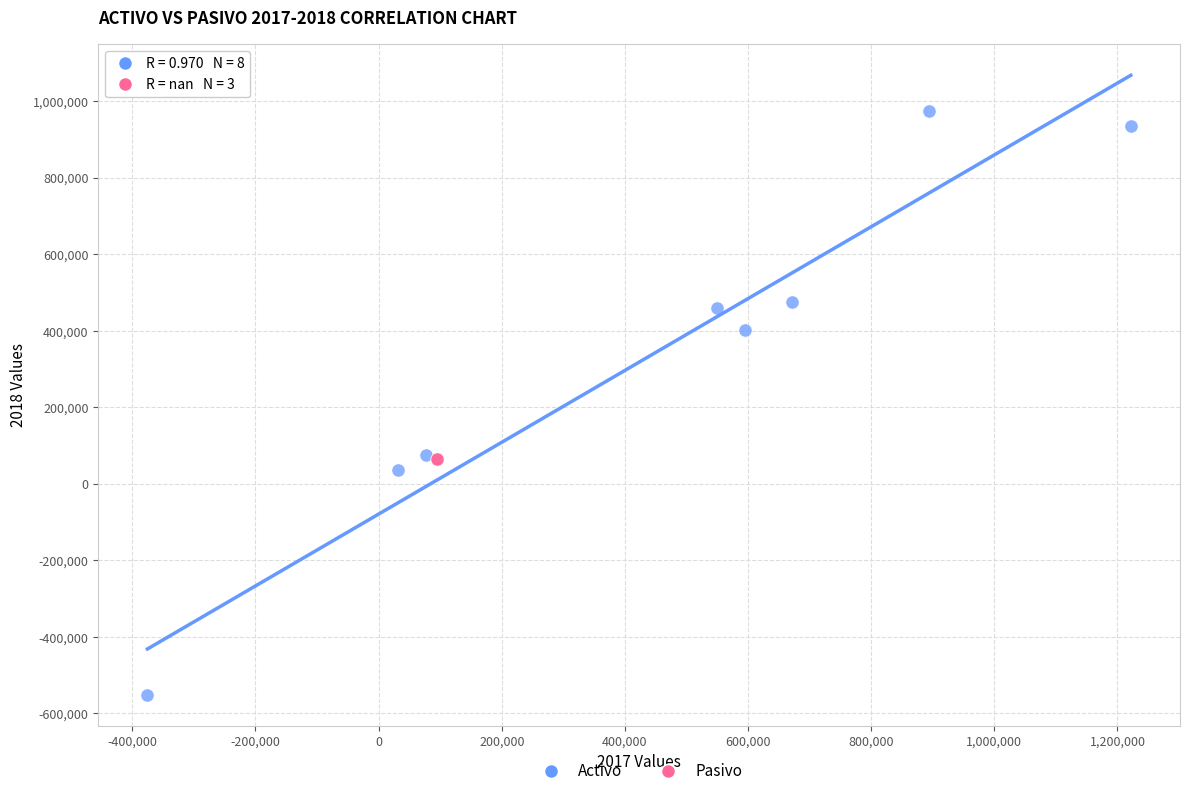

Which series contains the lowest Y value?

Activo